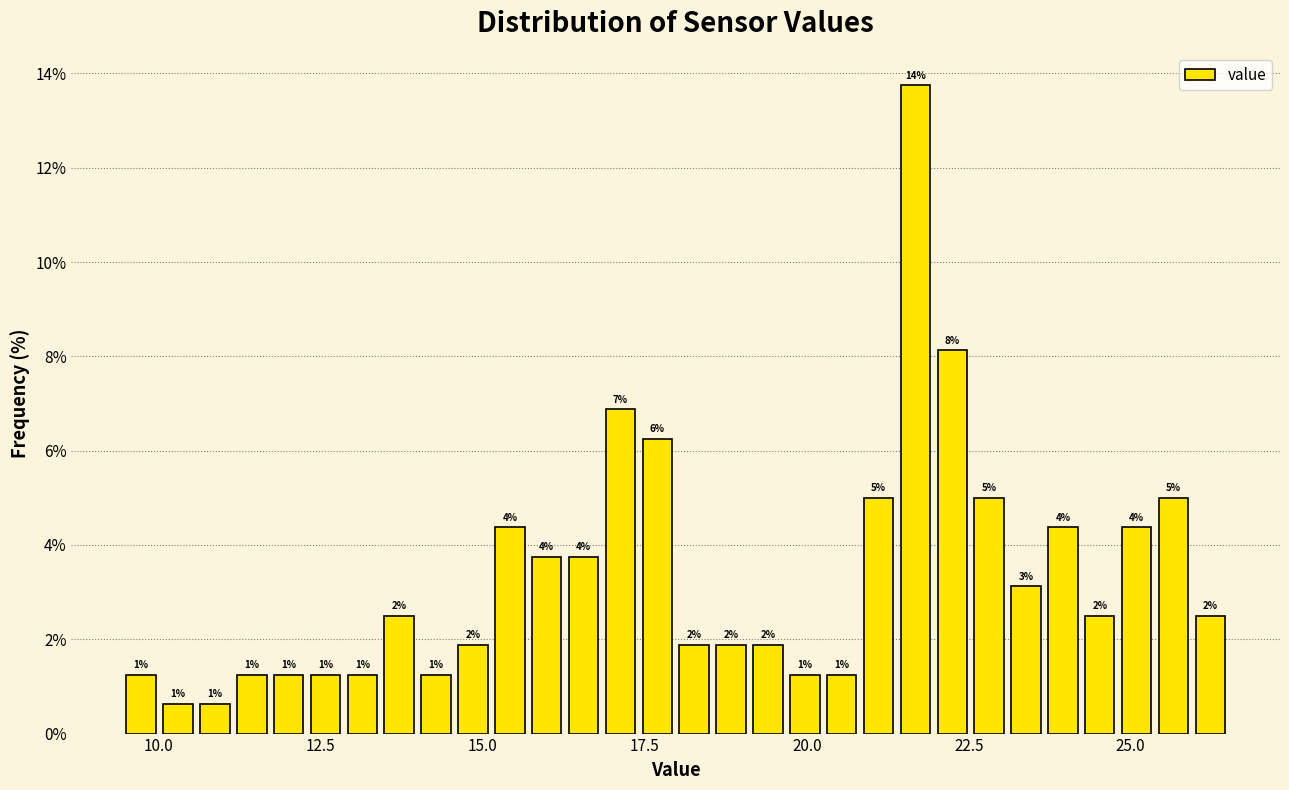

Around what value on the x-axis is the tallest bar? Give the approximate position of its centre, as read against the axis.

21.5